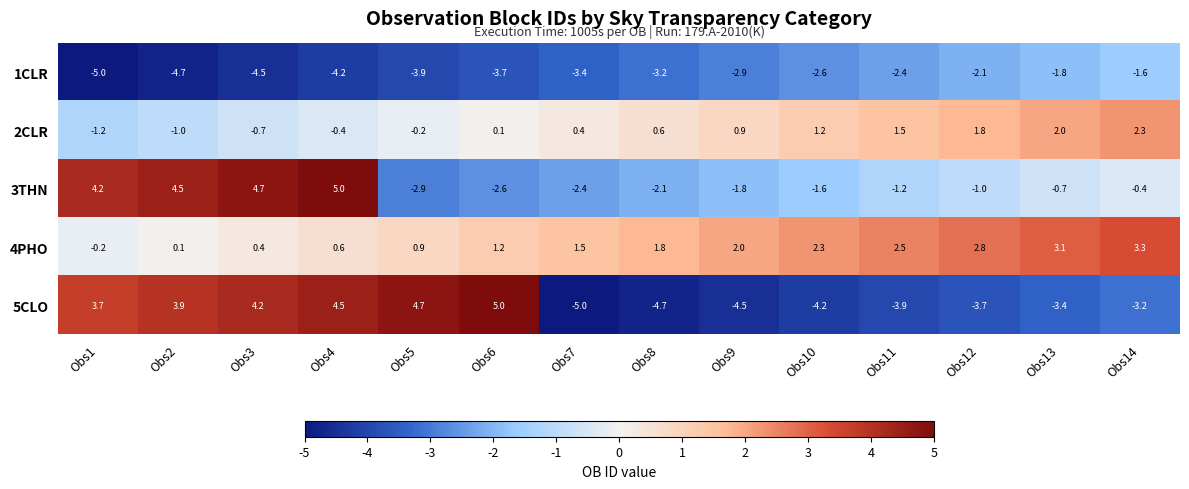

What is the difference between the highest and lowest values at Obs1?

9.2